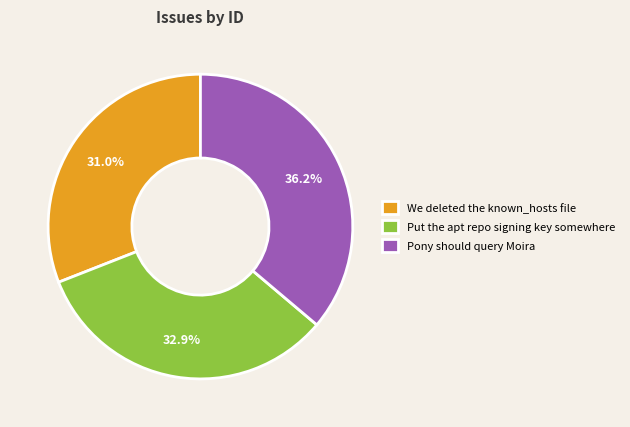

To the nearest percent, what is the average slice percentage?

33%